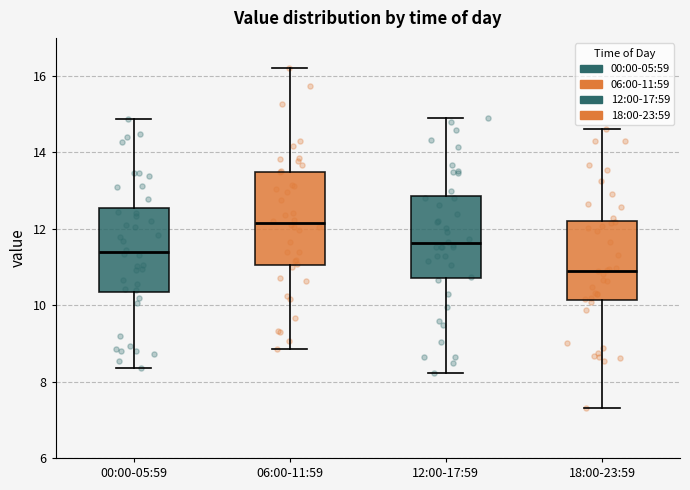

Reading left to right, read every box against the y-axis: the position of its median line, the range the box covers, and the ends of its whiskers. The values are not printed on the chart, so give them approximately, as read against the axis.

00:00-05:59: median 11.4, box 10.4 to 12.6, whiskers 8.4 to 14.8
06:00-11:59: median 12.2, box 11.0 to 13.4, whiskers 8.8 to 16.2
12:00-17:59: median 11.6, box 10.8 to 12.8, whiskers 8.2 to 15.0
18:00-23:59: median 11.0, box 10.2 to 12.2, whiskers 7.2 to 14.6